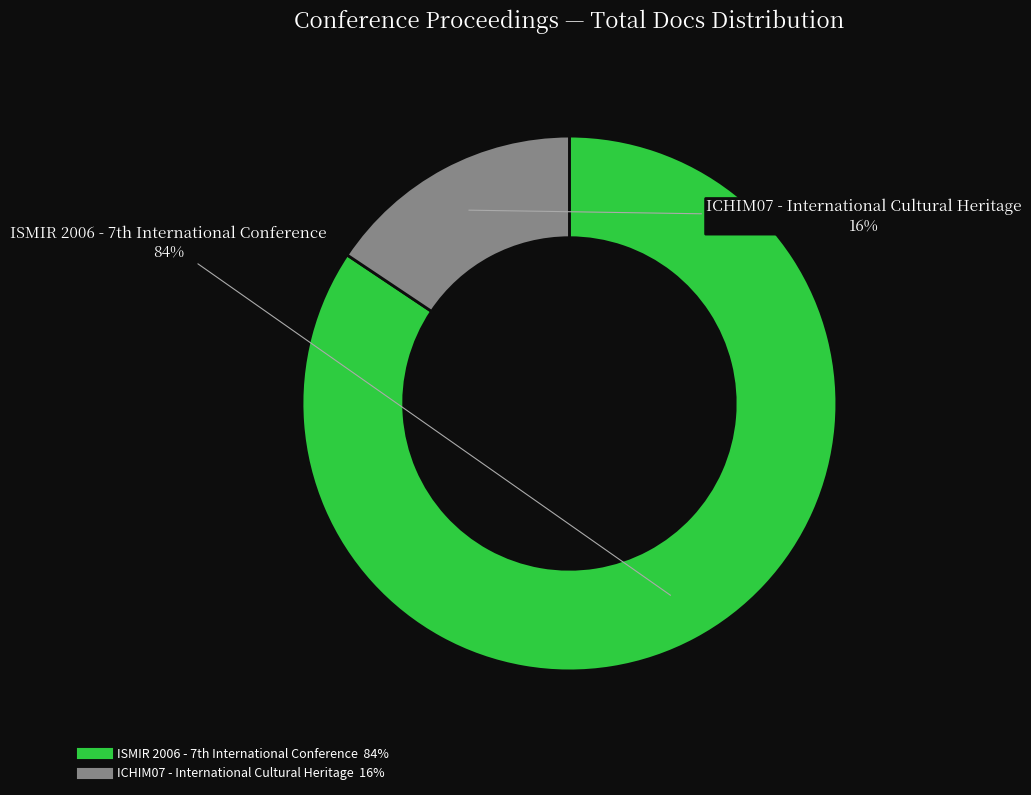

Is it true that ICHIM07 - International Cultural Heritage is 16% of the pie?

True